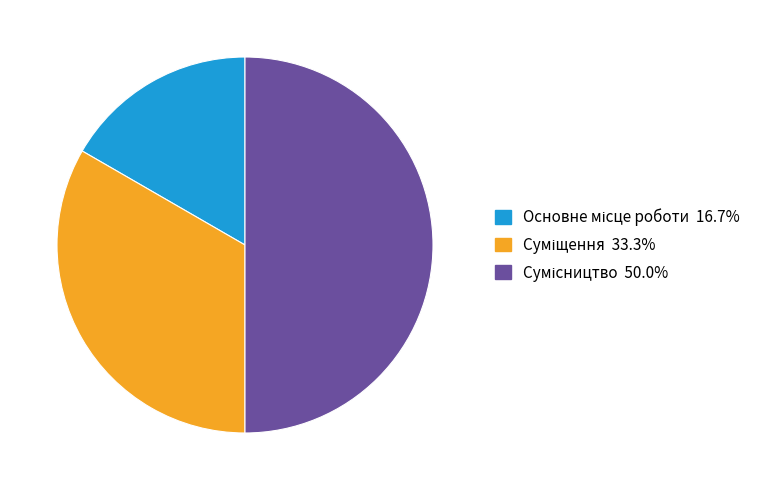

Does Сумісництво account for over 50% of the chart?

No